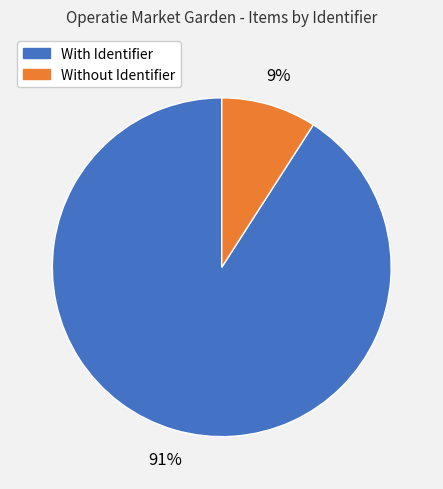

To the nearest percent, what is the difference between the largest and smallest slice percentages?

82%